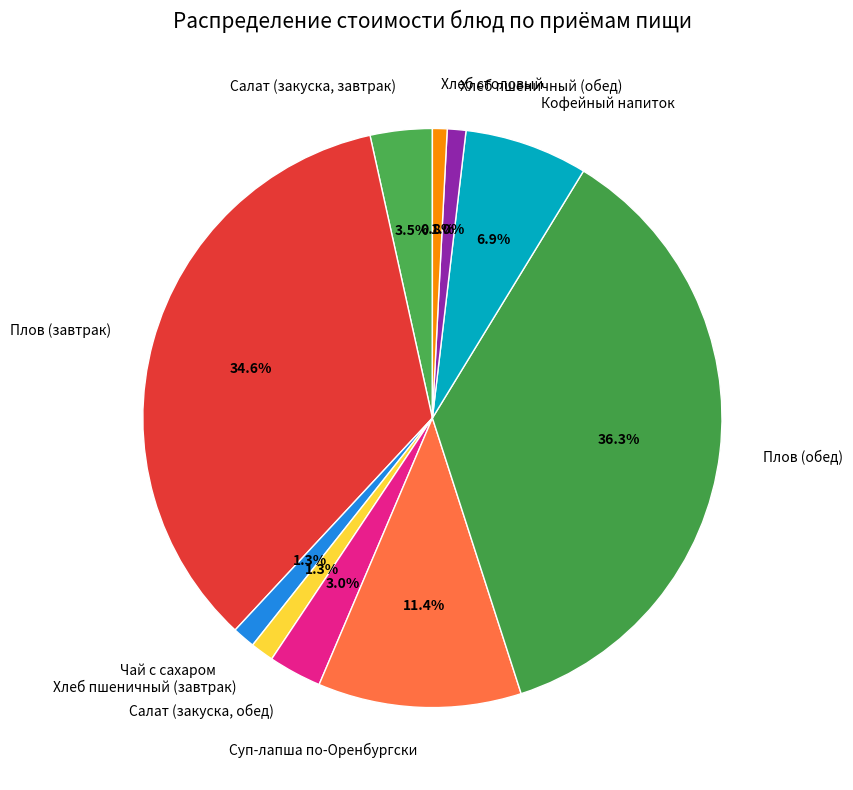

The Хлеб столовый slice represents 1% of the pie. True or false?

True